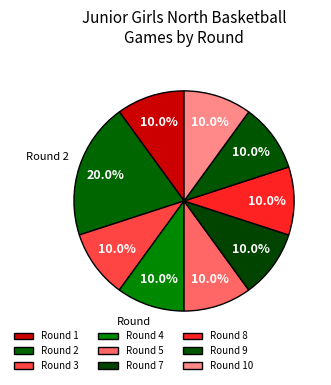

How many slices are in this pie chart?

9